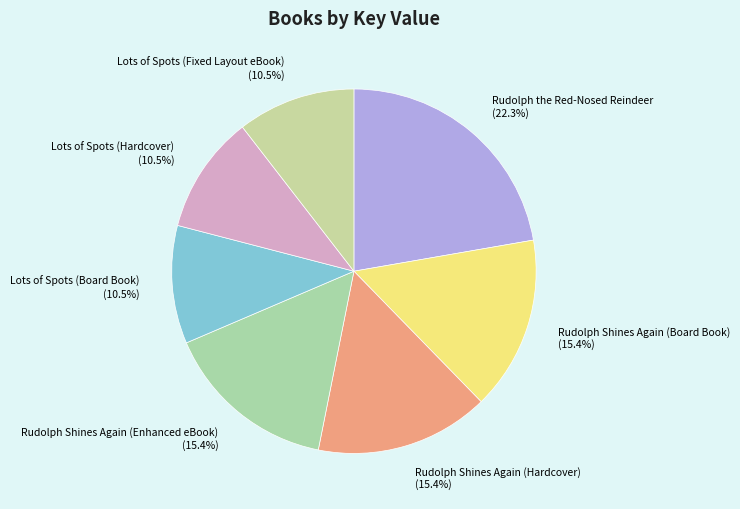

To the nearest percent, what is the difference between the Lots of Spots (Hardcover) and Rudolph Shines Again (Enhanced eBook) slice percentages?

5%